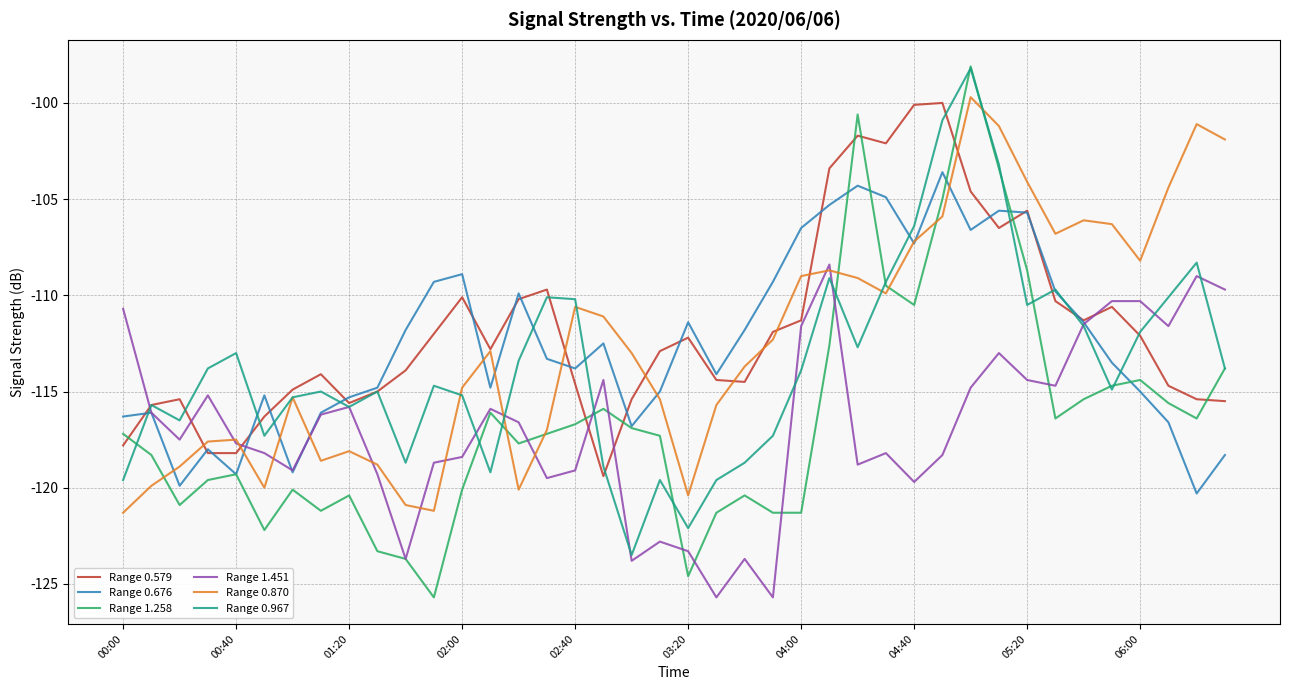

Which series has the largest range (max minus min)?

Range 1.258